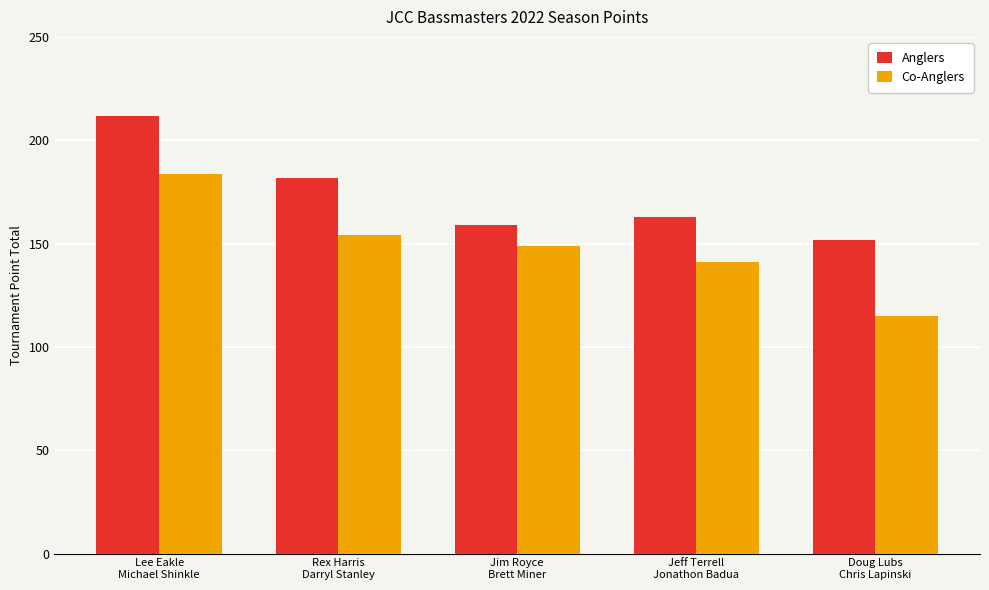

Does the chart contain any negative values?

No